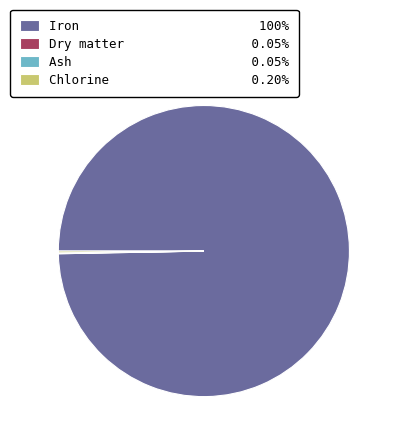

True or false: Dry matter accounts for 13% of the total.

False